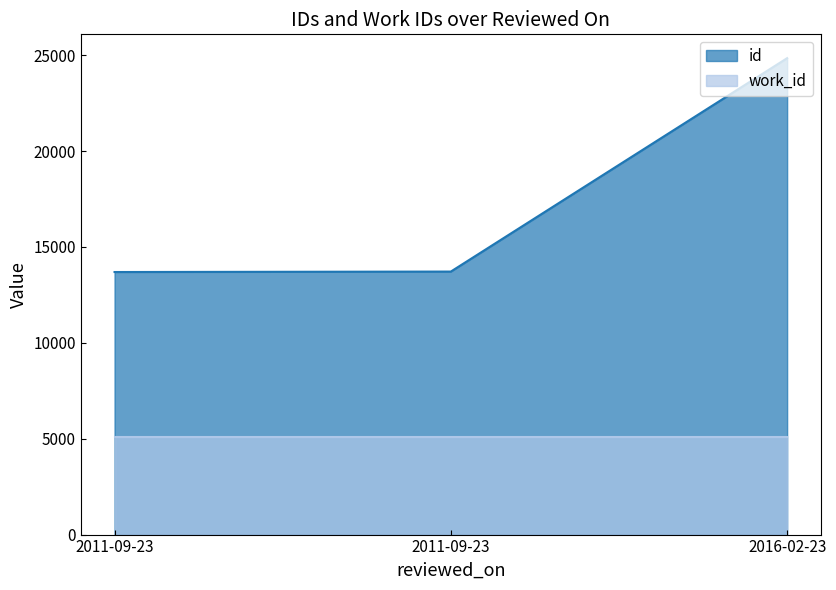

What is the label of the 2nd point from the right?

2011-09-23